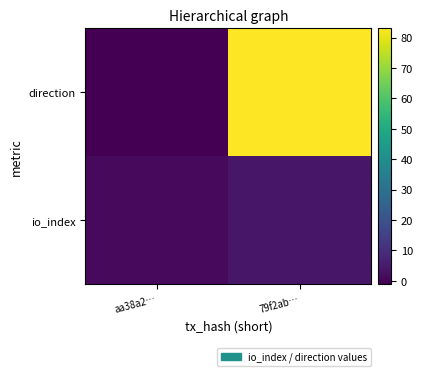

Which series has the largest range (max minus min)?

direction